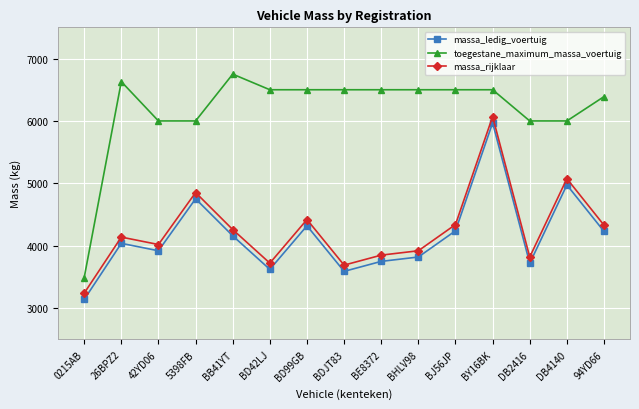

At which category is the sum across all series the highest?

BY16BK